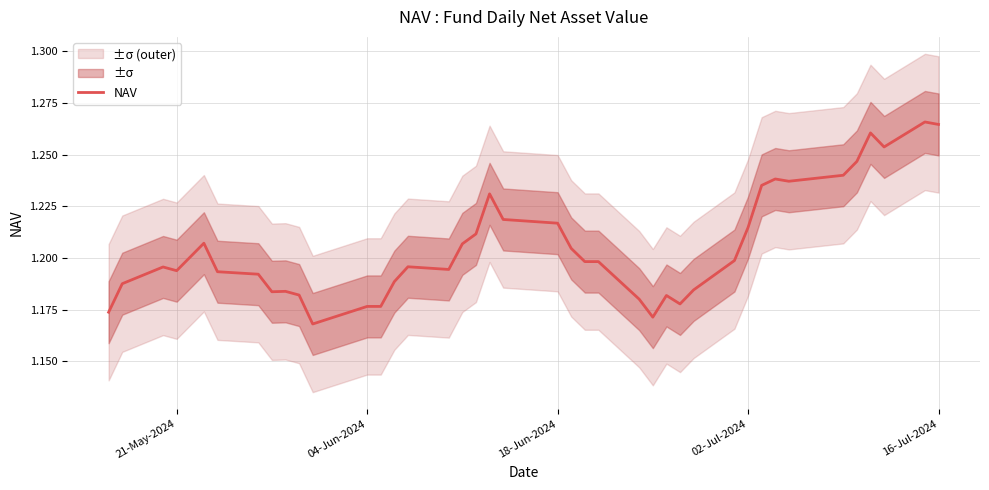

What is the smallest value displayed?

1.2